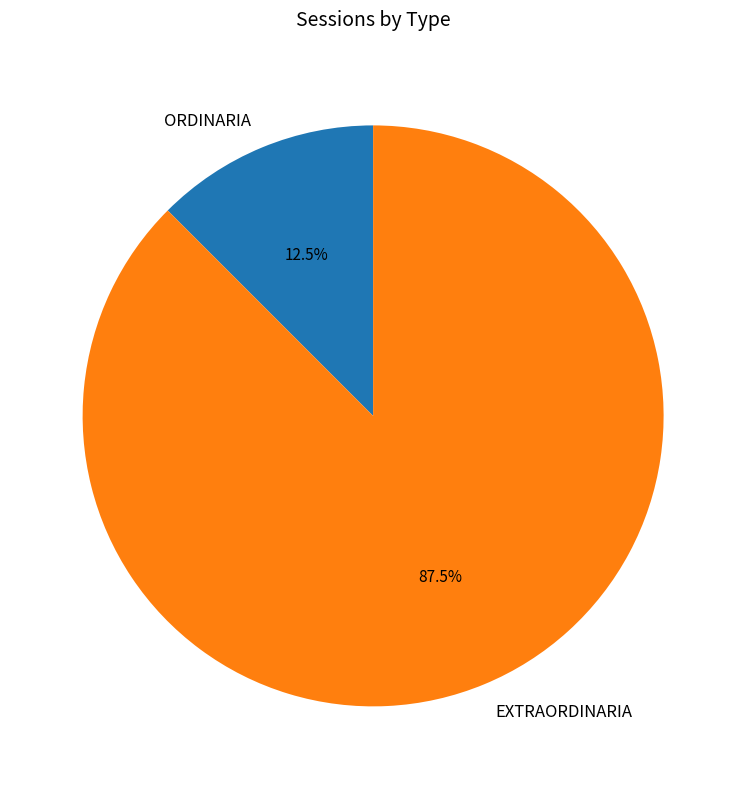

True or false: EXTRAORDINARIA accounts for 96% of the total.

False